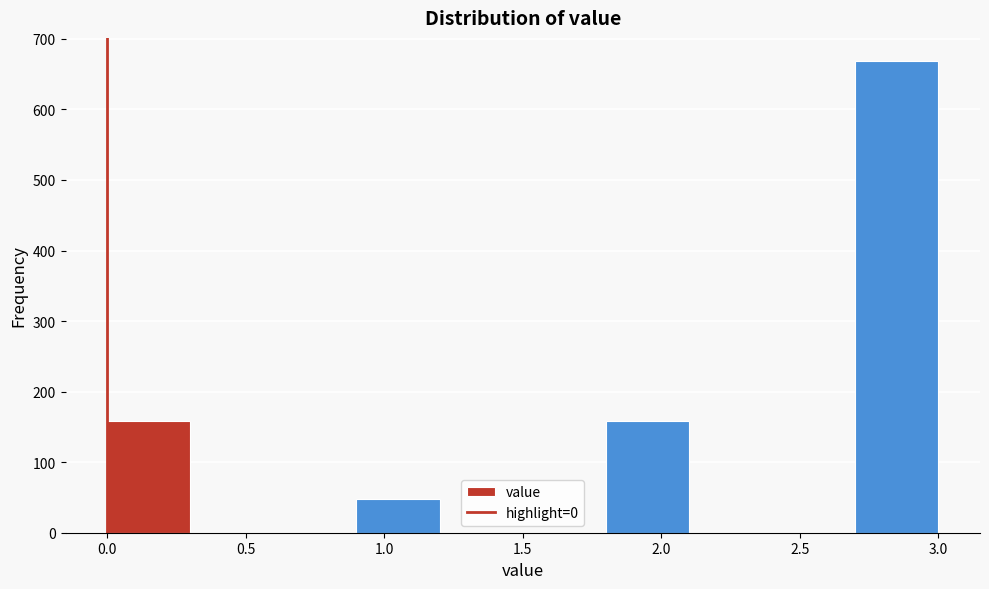

What is the height of the bar covering 0.0 to 0.3 on the x-axis? The values are not printed on the chart, so give them approximately, as read against the axis.

160